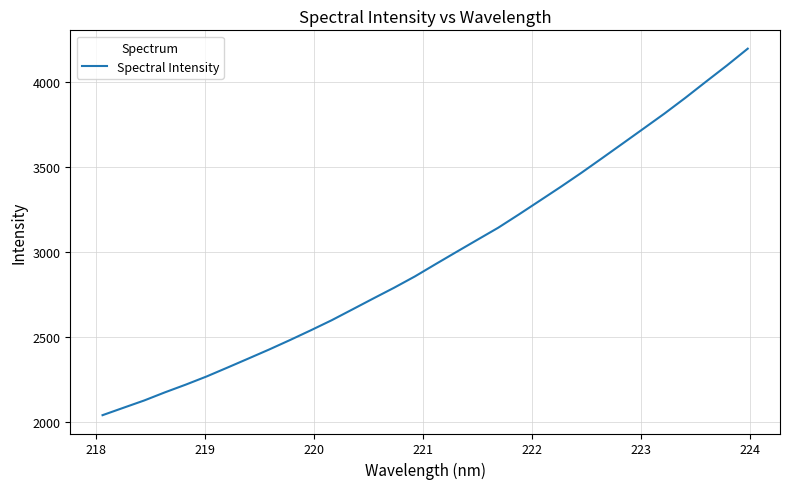

What is the maximum value shown in the chart?

4193.4